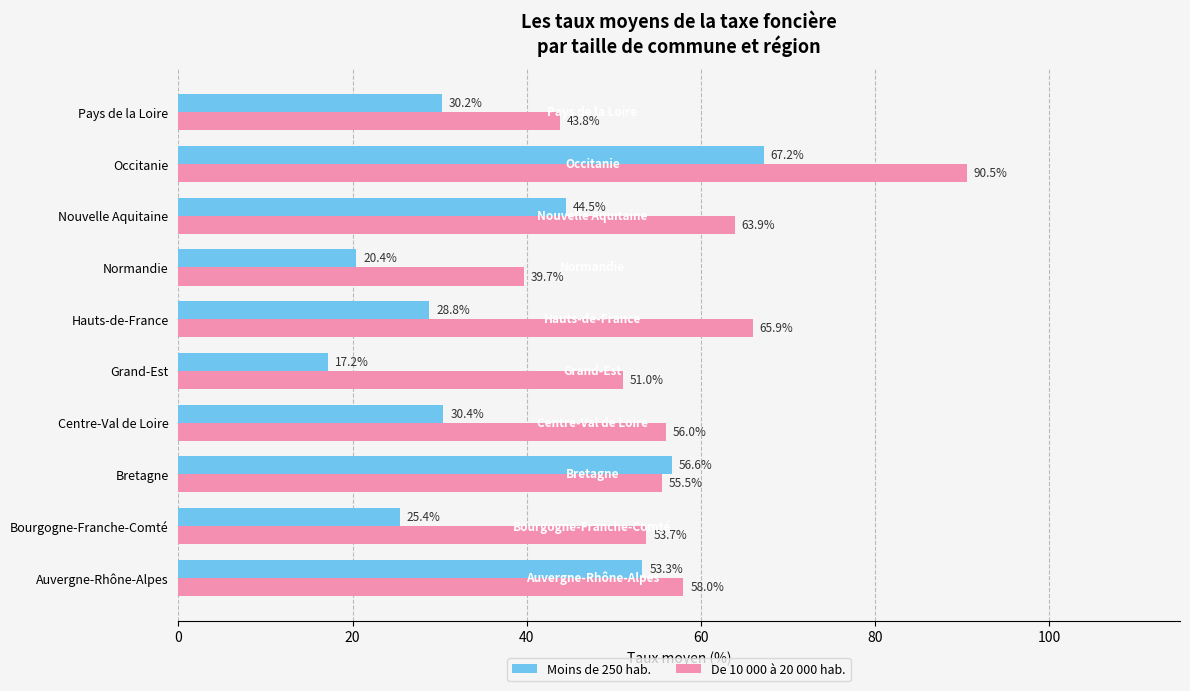

At which category is the sum across all series the highest?

Occitanie